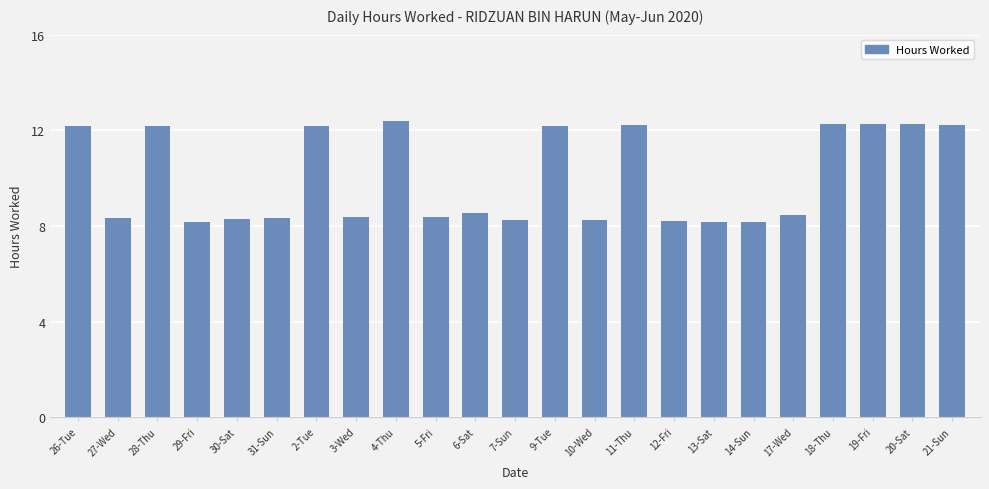

What is the average value?

10.0